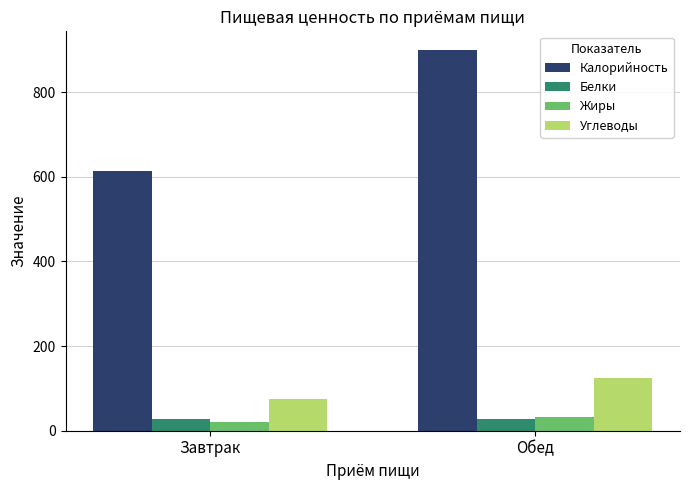

Which series has the largest range (max minus min)?

Калорийность